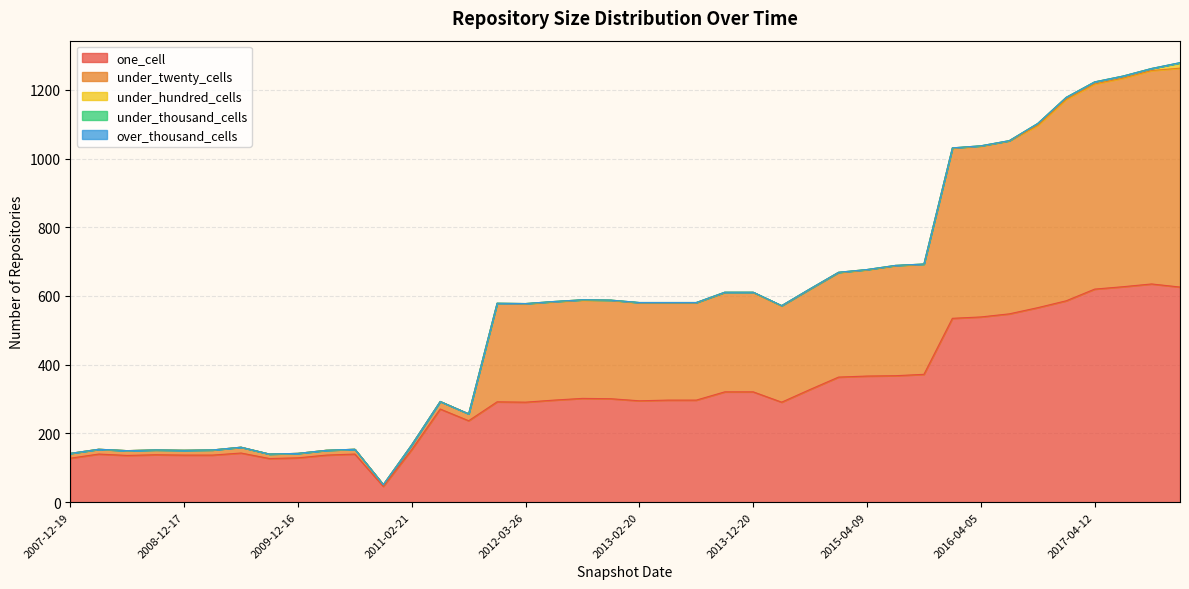

The value of one_cell at 2017-07-24 is 627. True or false?

True